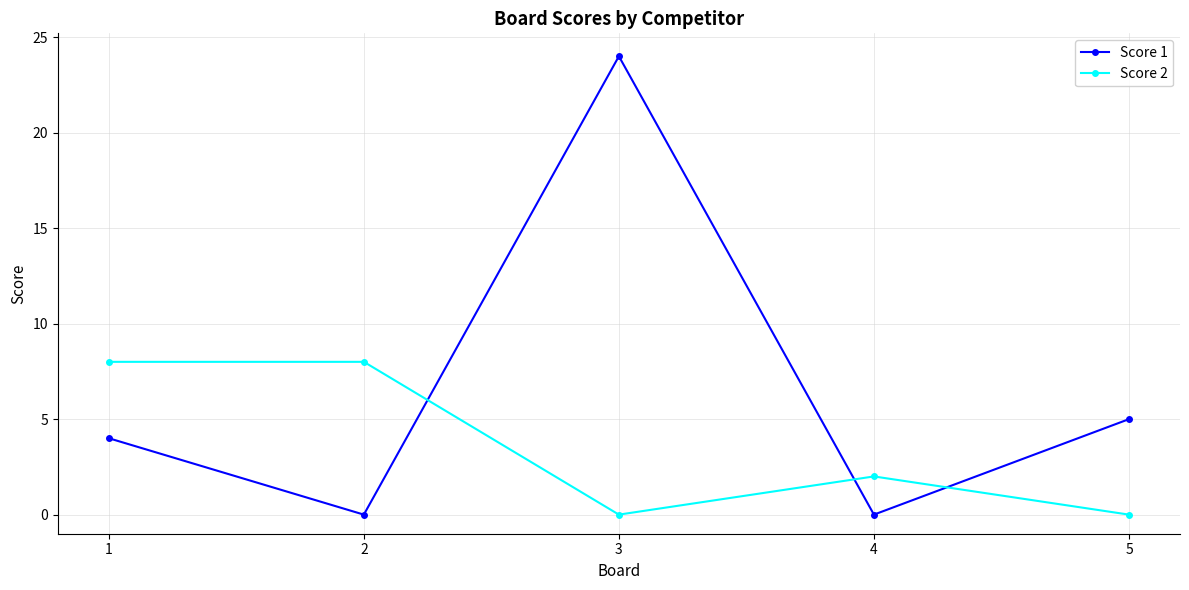

Is the value of Score 1 at 1 greater than the value of Score 2 at 3?

Yes